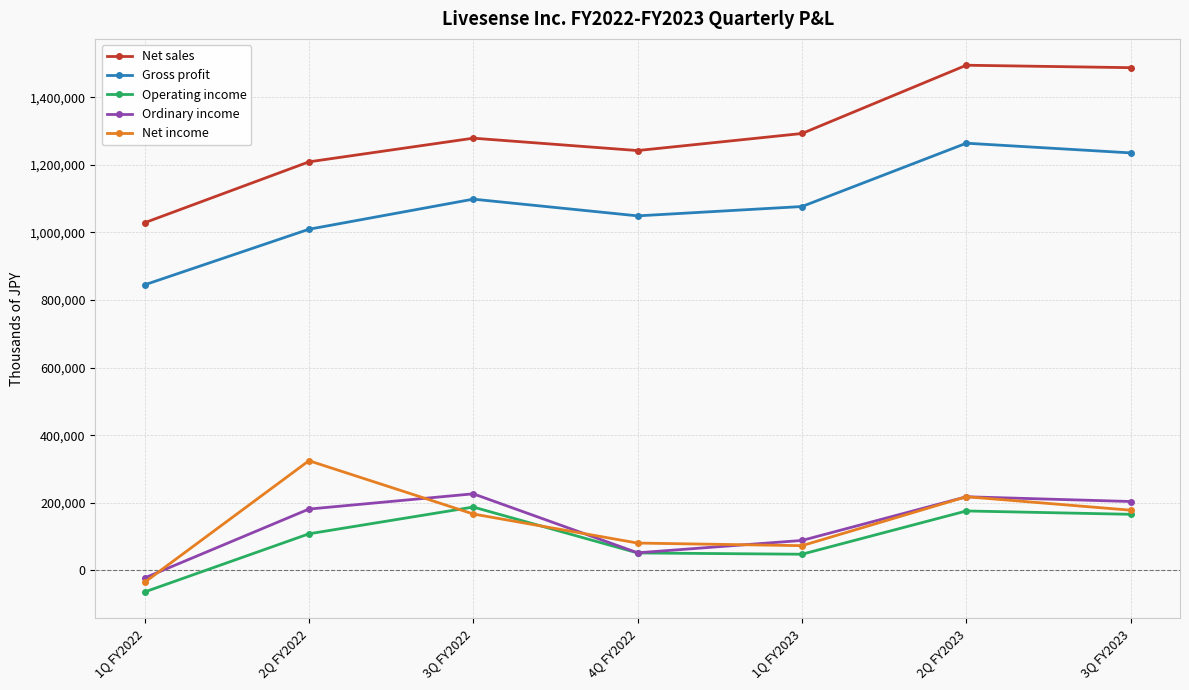

Is this an area chart (filled region under the line)?

No